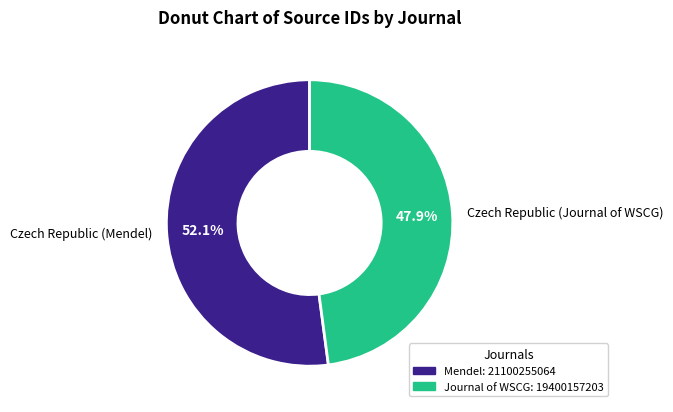

What portion of the pie excludes Czech Republic (Journal of WSCG)?

52.1%